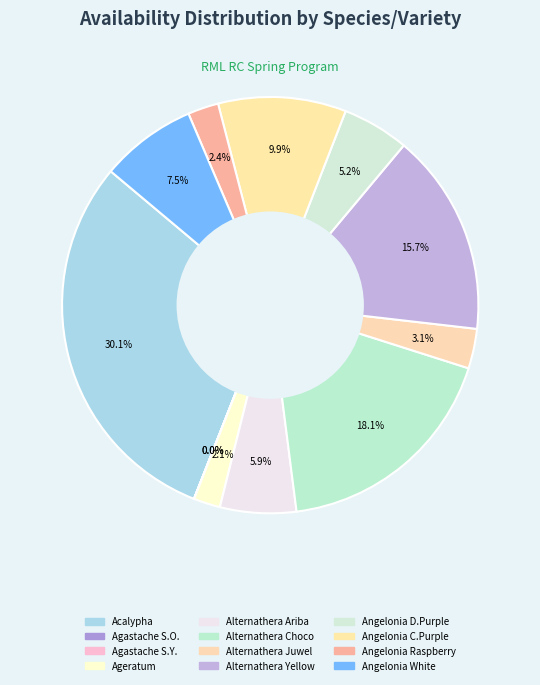

How many slices are in this pie chart?

12